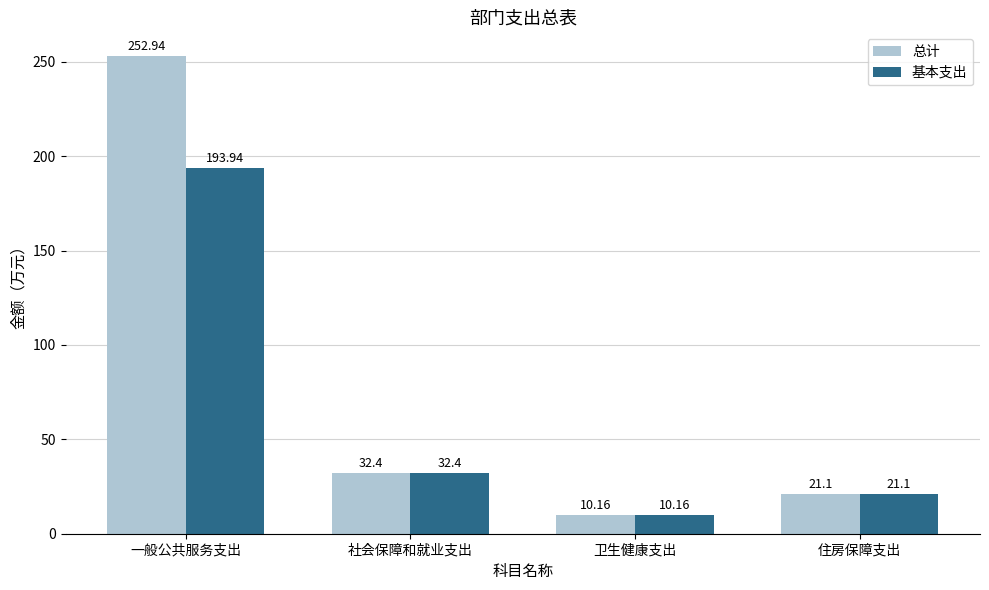

What is the maximum value shown in the chart?

252.9